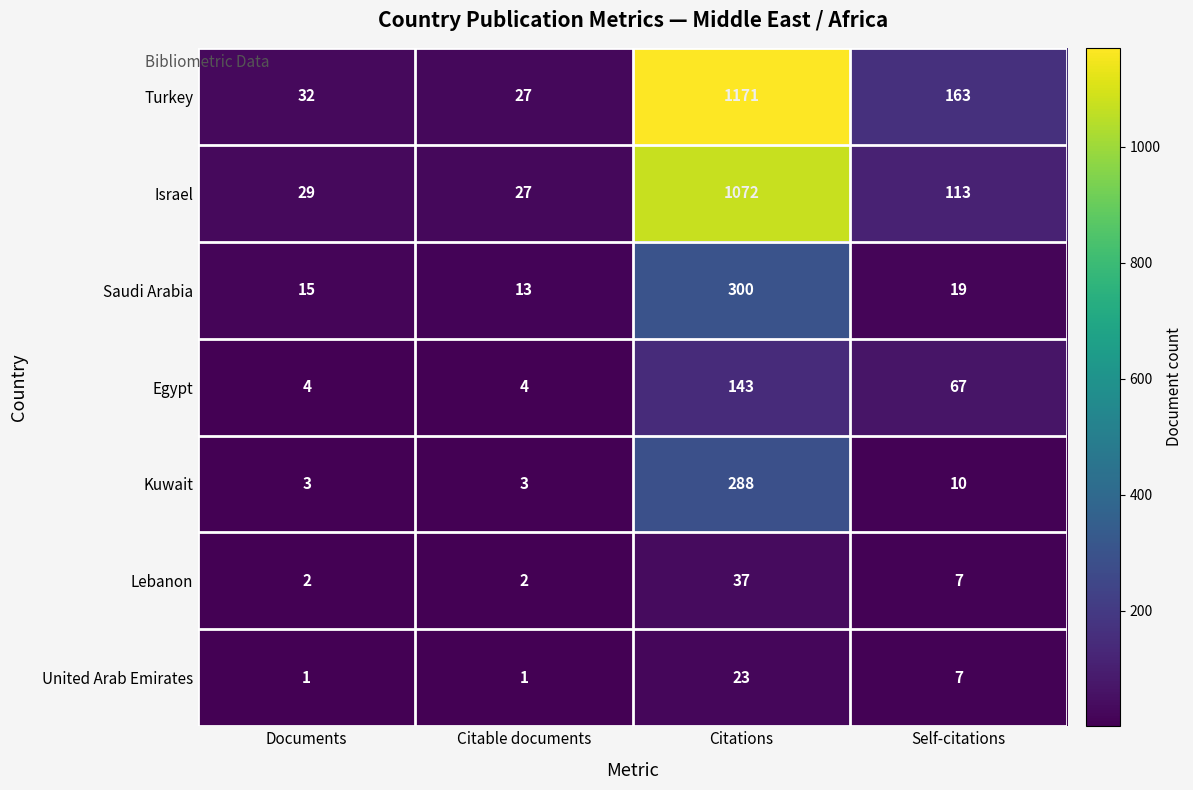

The Egypt series shows 143 at Citations. True or false?

True